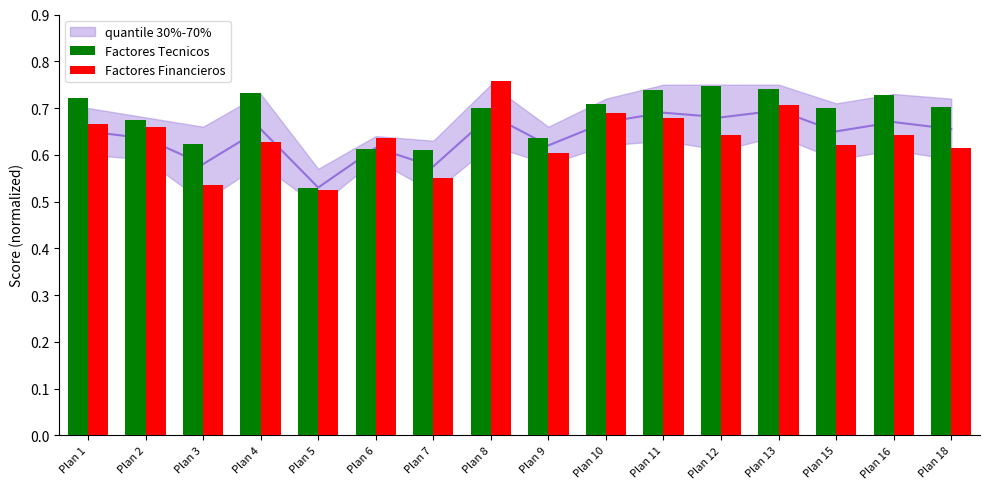

How many bars are there in each group?

2